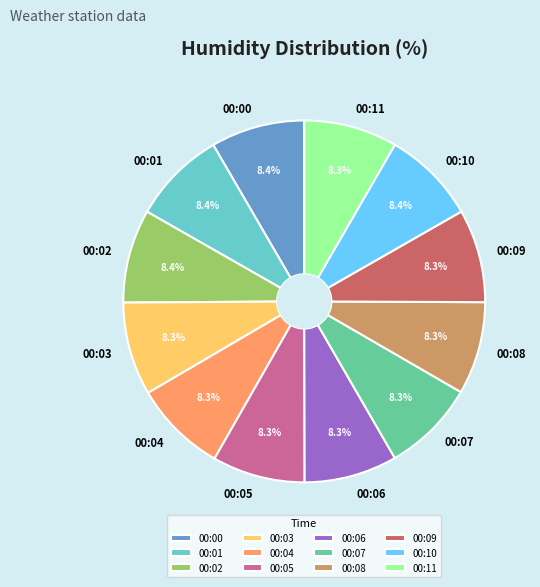

Does 00:04 represent more than half of the total?

No